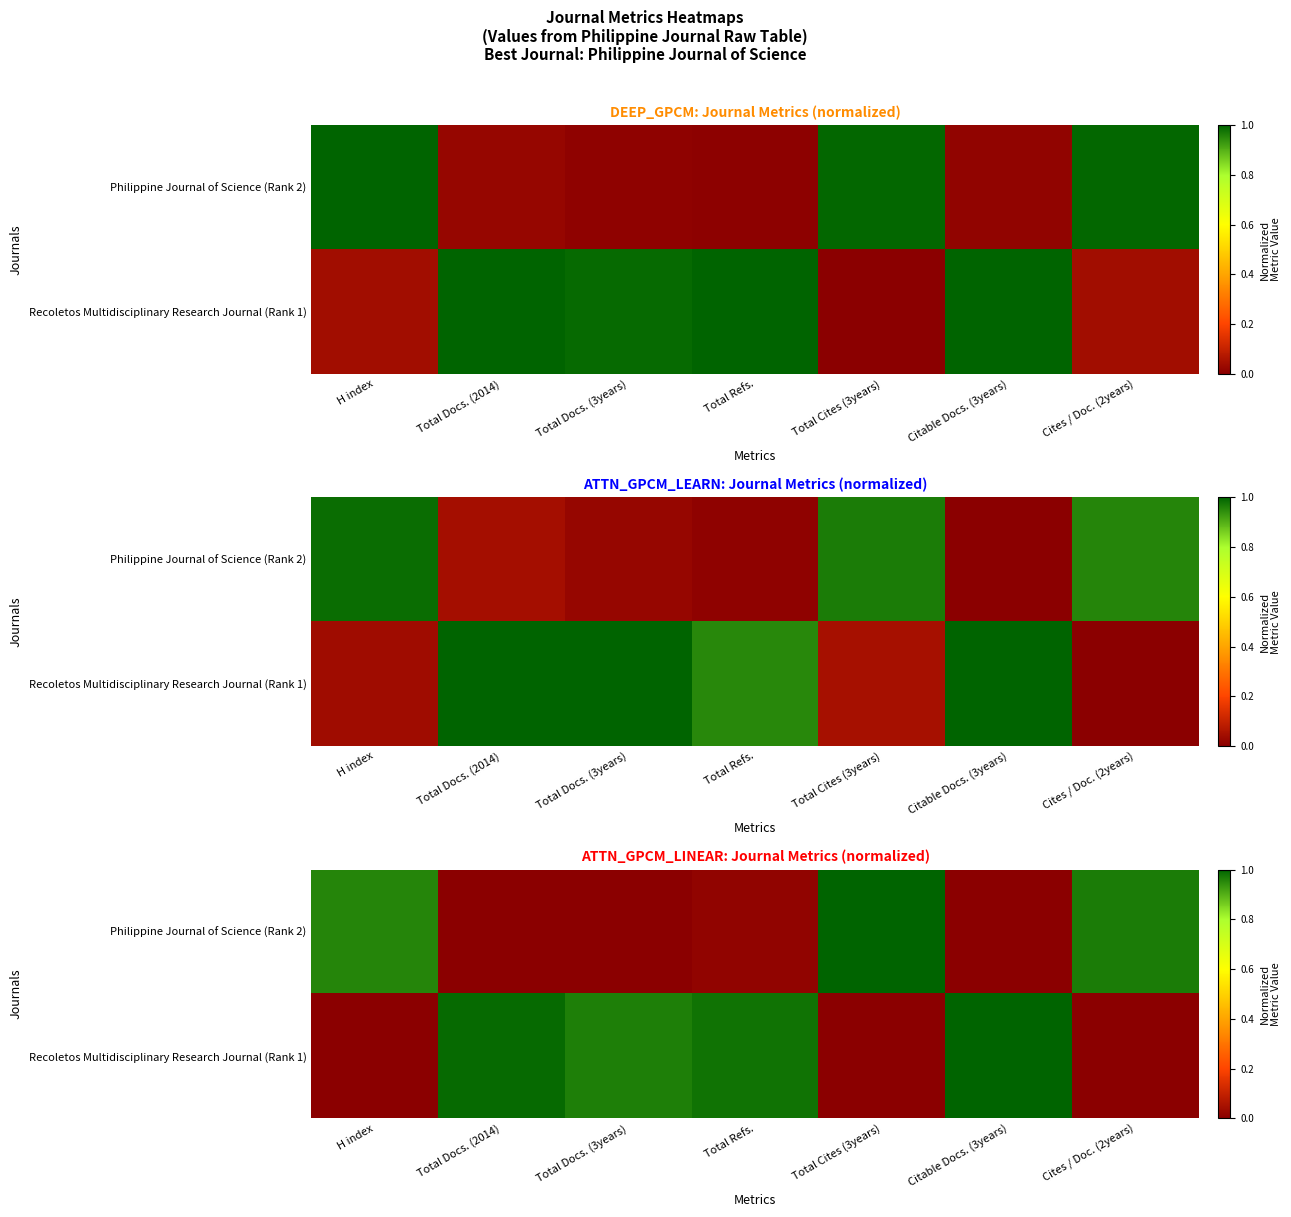

What is the maximum value shown in the chart?

1.0